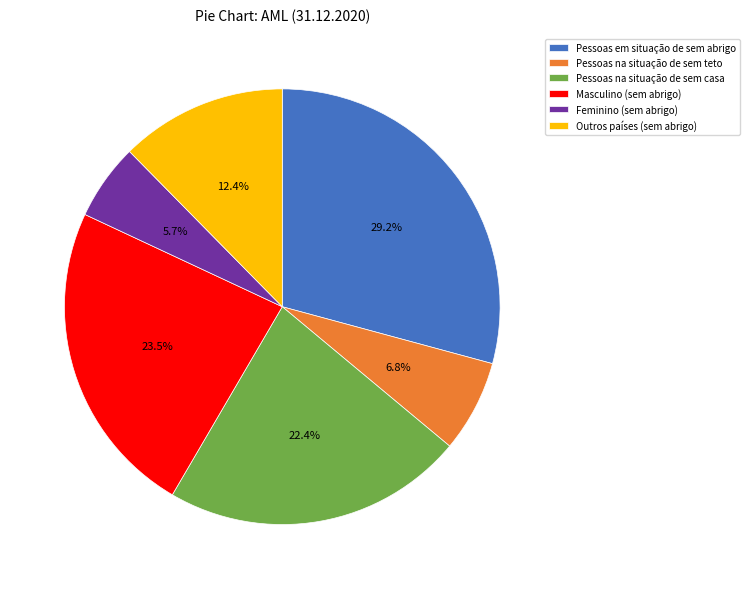

Does Pessoas na situação de sem casa represent more than half of the total?

No